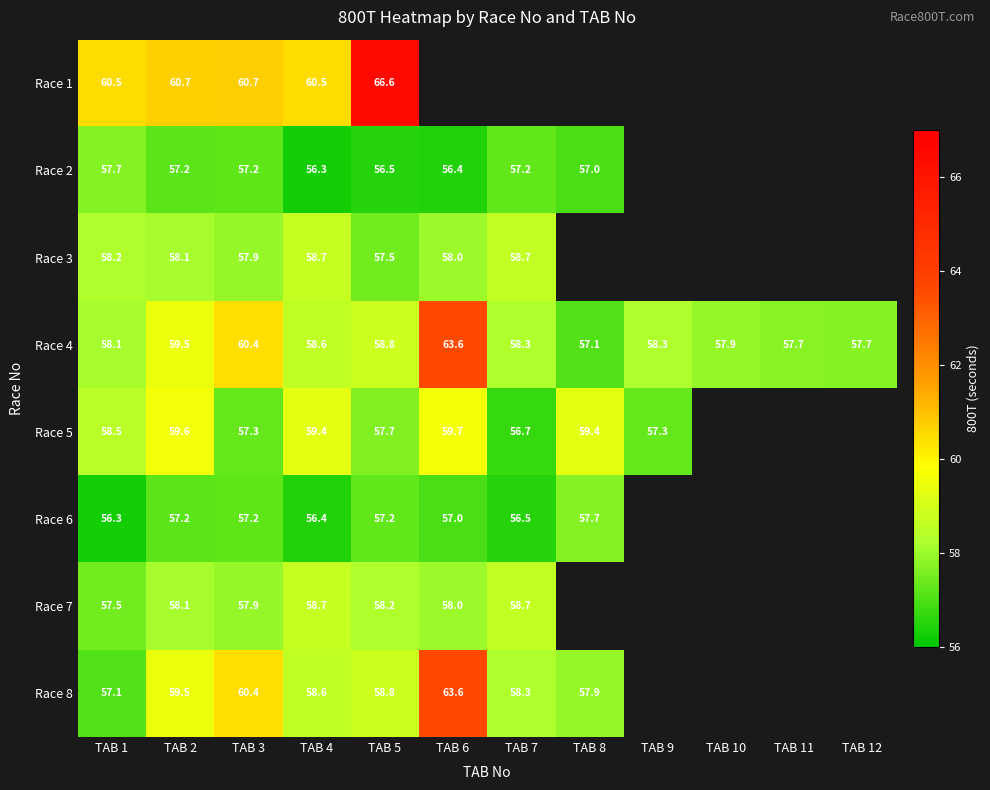

Is it true that Race 7 equals 57.9 at TAB 3?

True